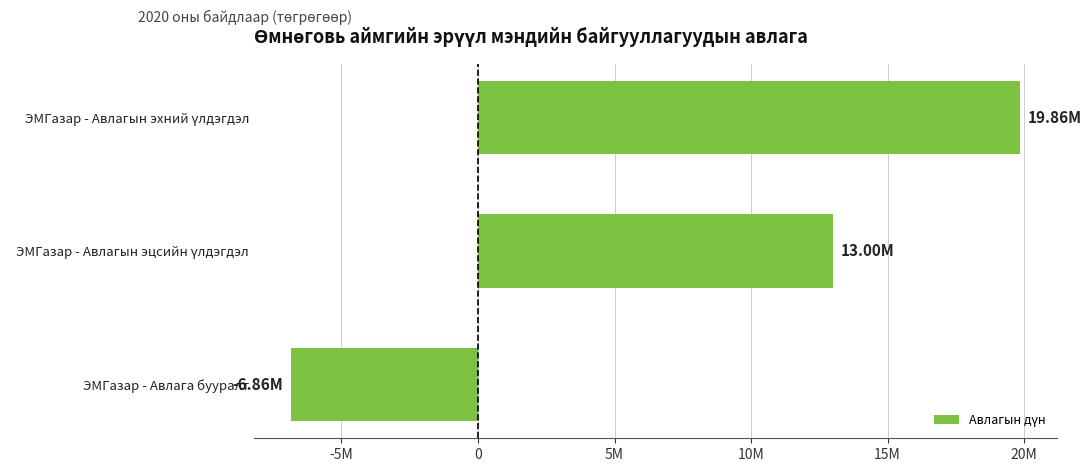

What is the average value?

8667622.3